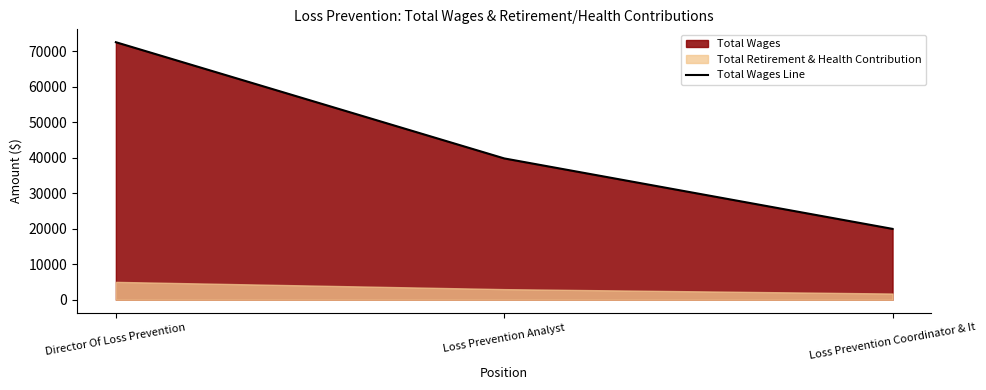

What is the difference between the maximum and minimum values?

52636